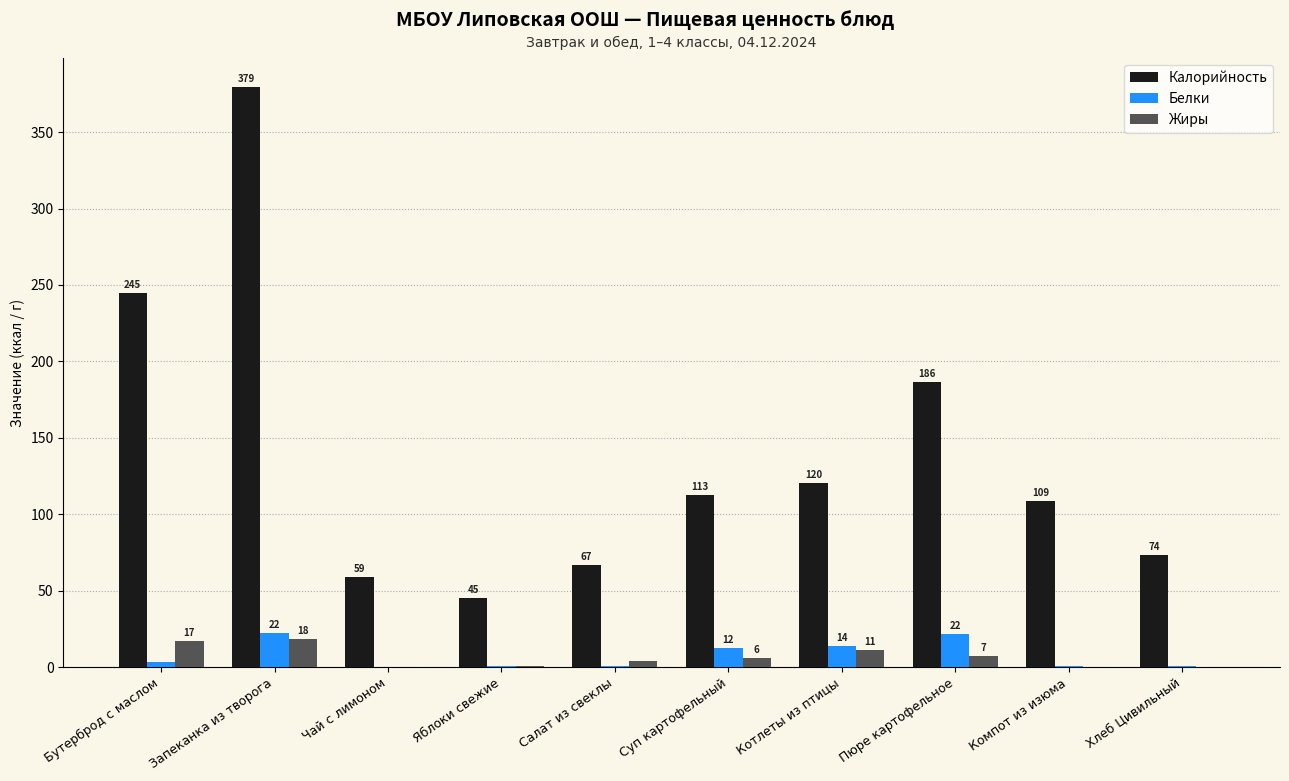

At which label does Калорийность reach its peak?

Запеканка из творога